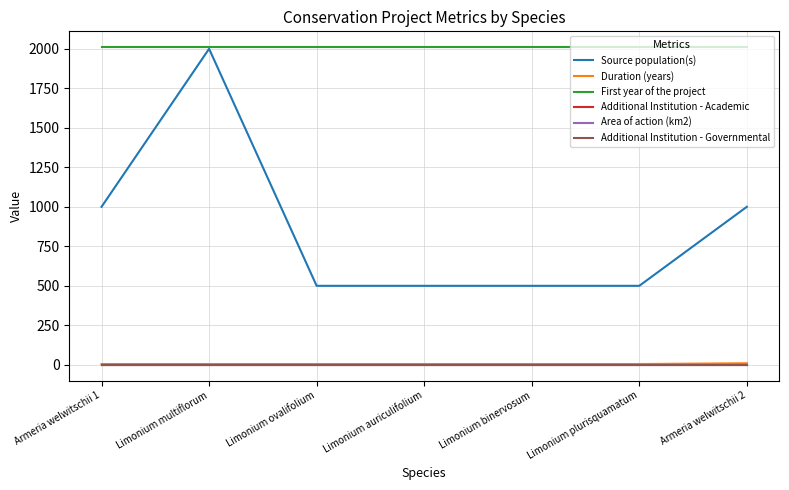

List the labels in order of Area of action (km2) value, smallest first.

Armeria welwitschii 1, Limonium multiflorum, Limonium ovalifolium, Limonium auriculifolium, Limonium binervosum, Limonium plurisquamatum, Armeria welwitschii 2